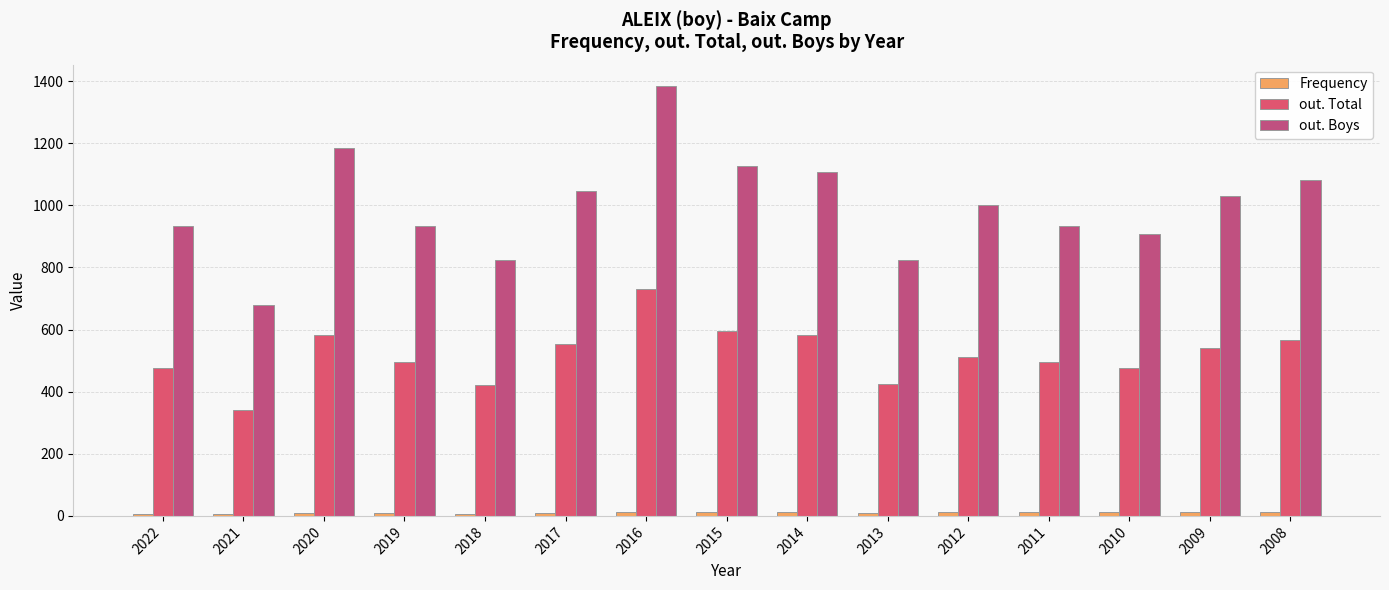

Which category has the highest value across all series?

2016